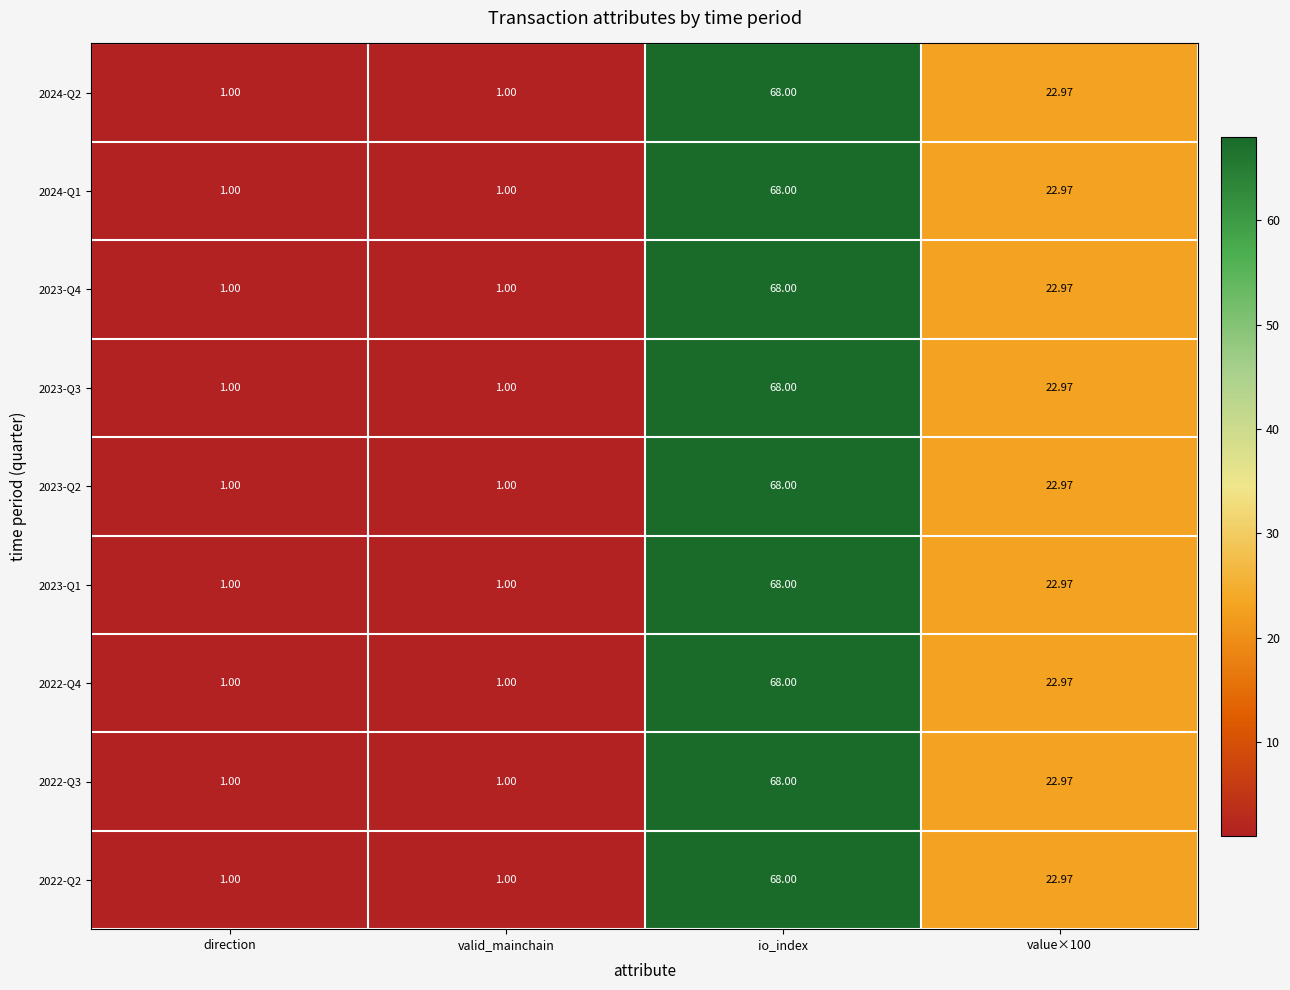

What is the total value across all series at io_index?

612.0